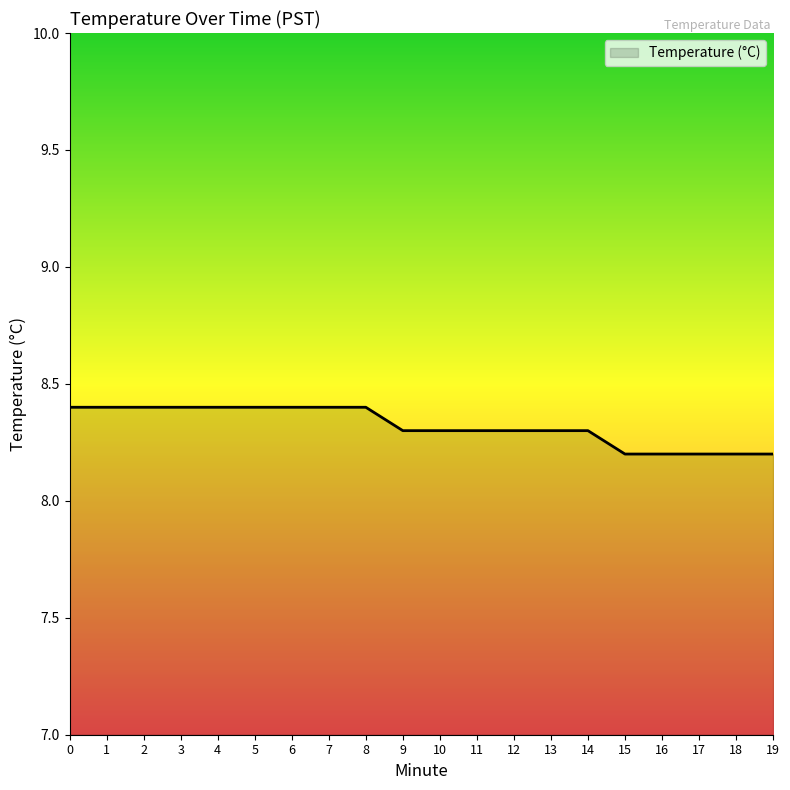

What is the greatest value displayed?

8.4